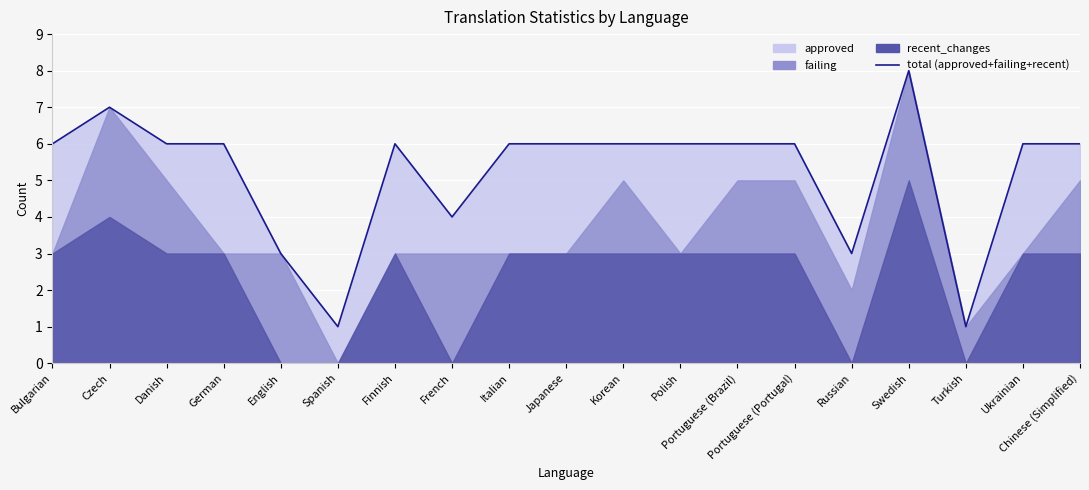

Reading left to right, transcribe all the data shown in this chart.

Bulgarian=6	Czech=7	Danish=6	German=6	English=3	Spanish=1	Finnish=6	French=4	Italian=6	Japanese=6	Korean=6	Polish=6	Portuguese (Brazil)=6	Portuguese (Portugal)=6	Russian=3	Swedish=8	Turkish=1	Ukrainian=6	Chinese (Simplified)=6